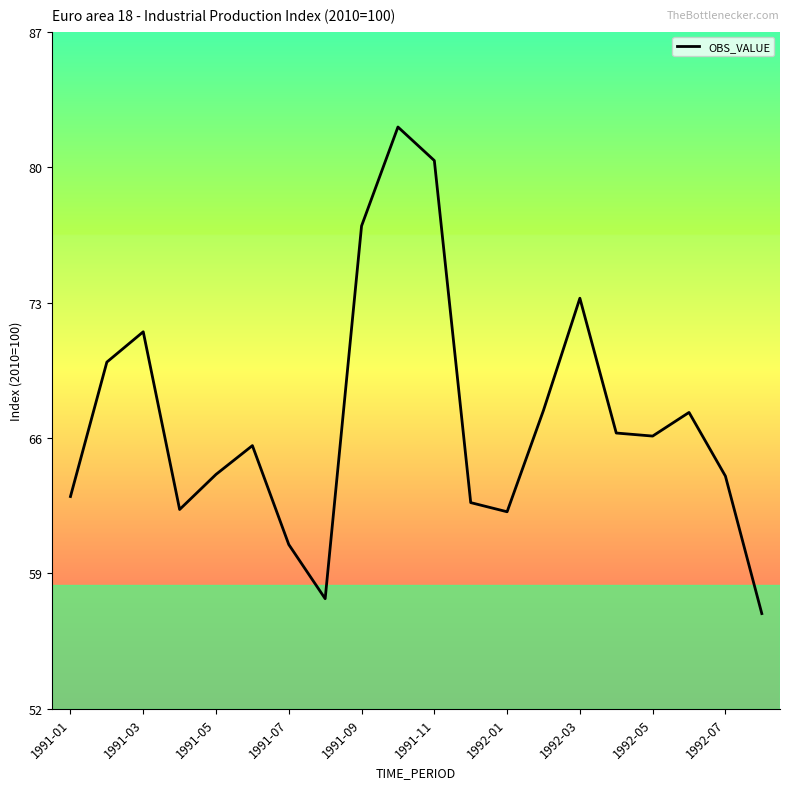

Does the chart display data point markers on the line(s)?

No